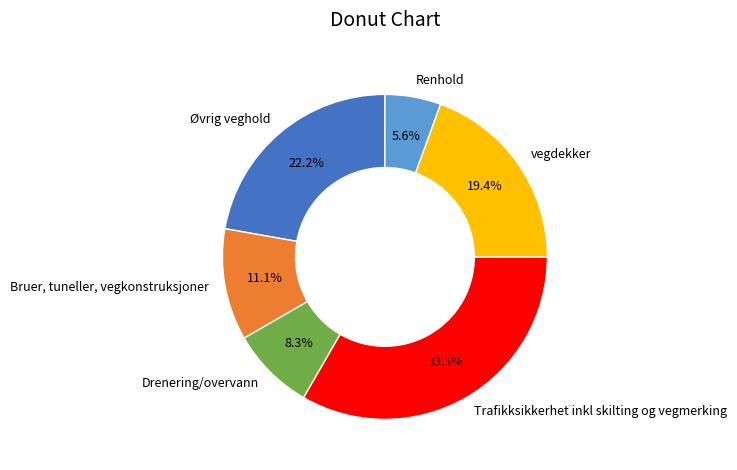

How many slices are in this pie chart?

6